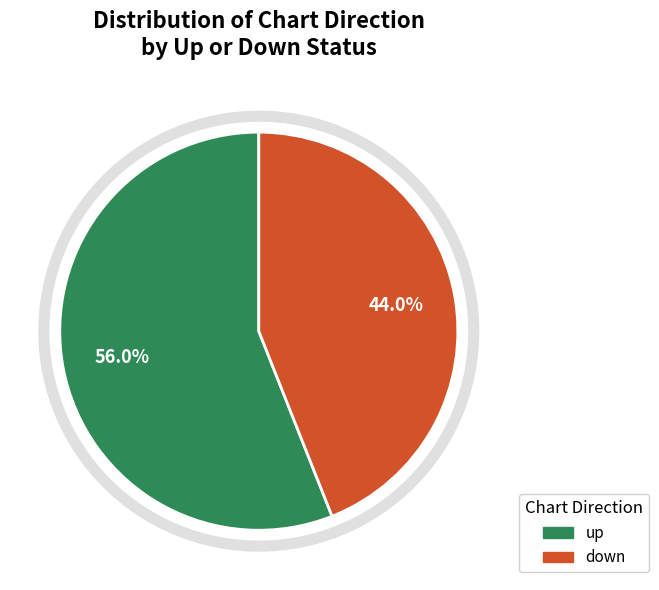

Combined, do up and down account for over 50%?

Yes